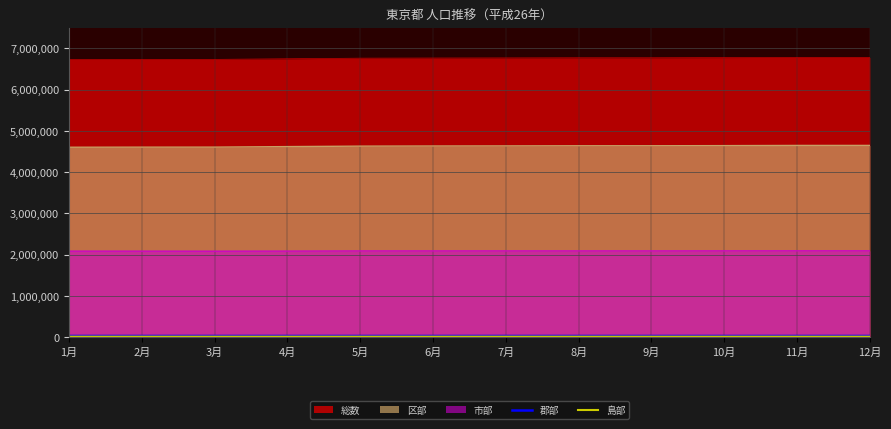

True or false: 総数 and 区部 cross at least once.

False